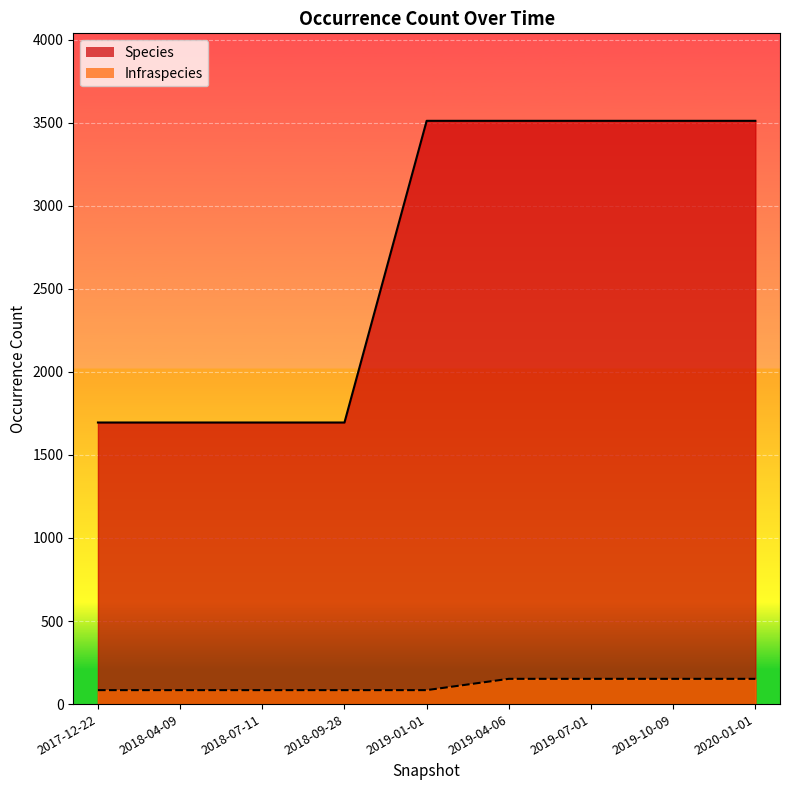

True or false: Species has more than 1 interior local peaks.

False